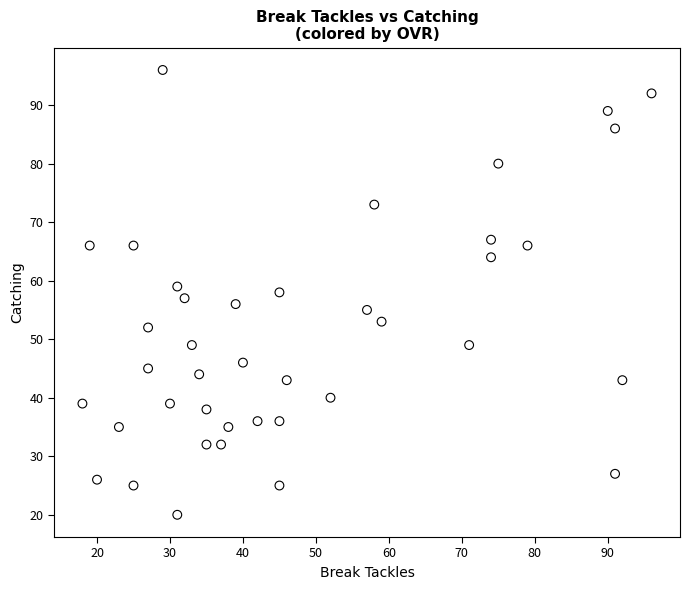

What is the range of Y values (max minus min)?

76